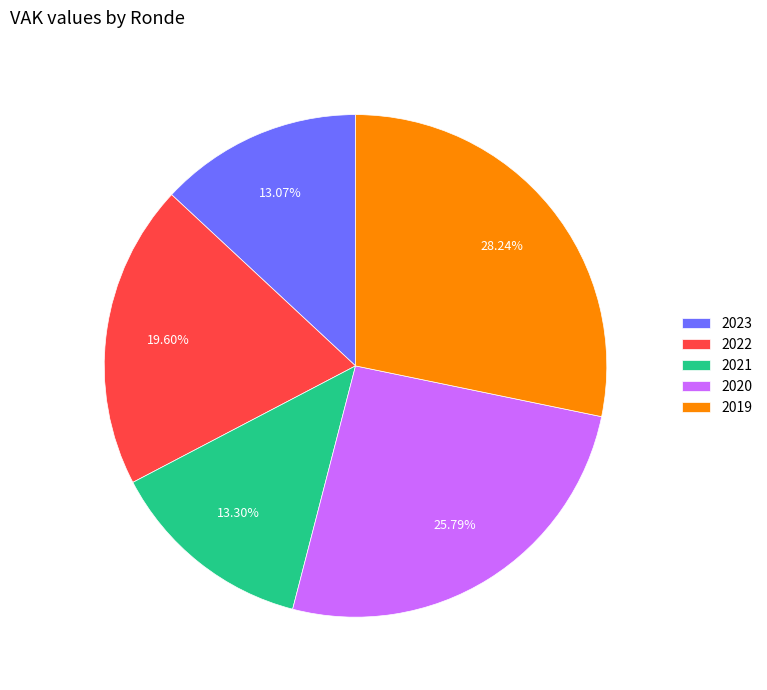

Which slice is the largest?

2019